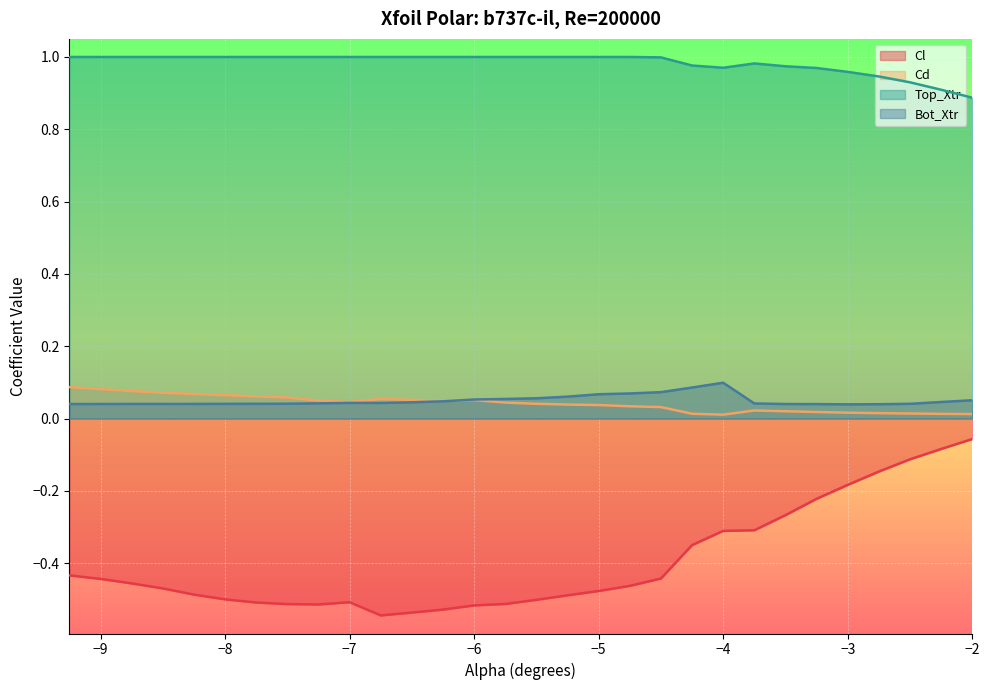

At which category is the sum across all series the highest?

-2.0